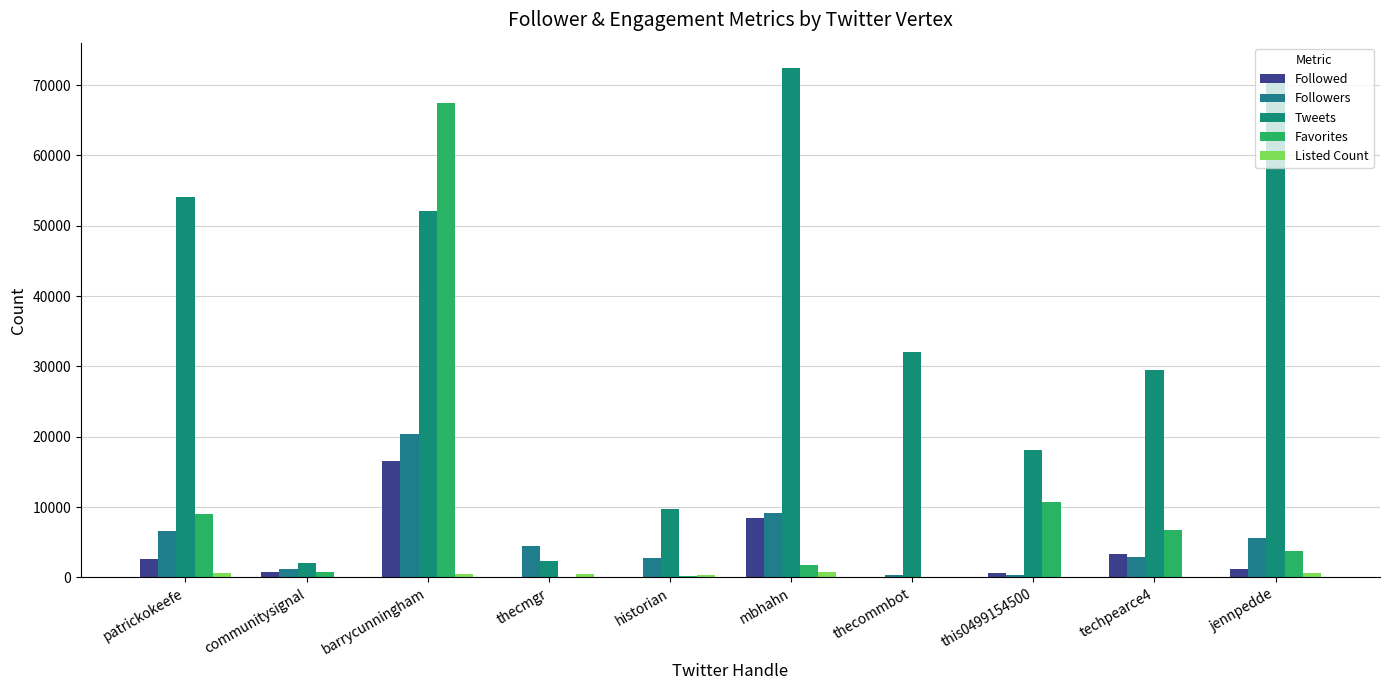

What is the average value of the Followed series?

3386